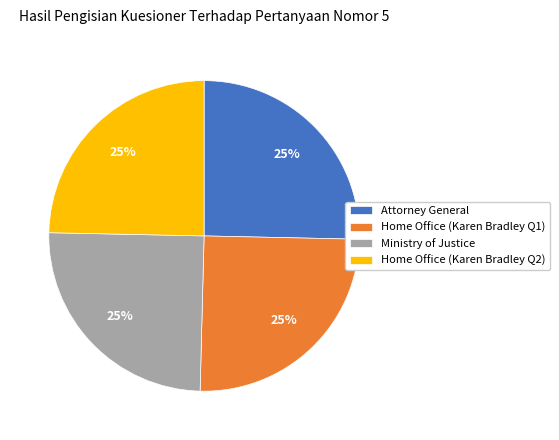

To the nearest percent, what percentage of the pie is Ministry of Justice?

25%